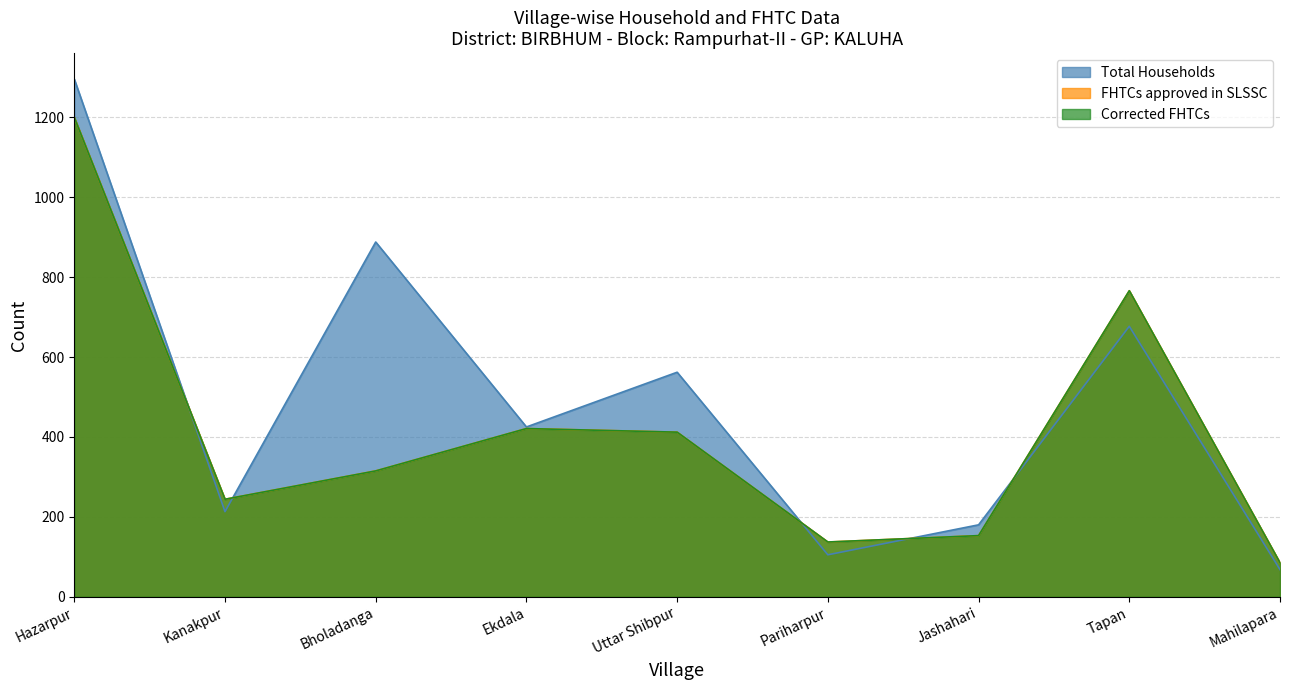

Which series has the widest spread of values?

Total Households